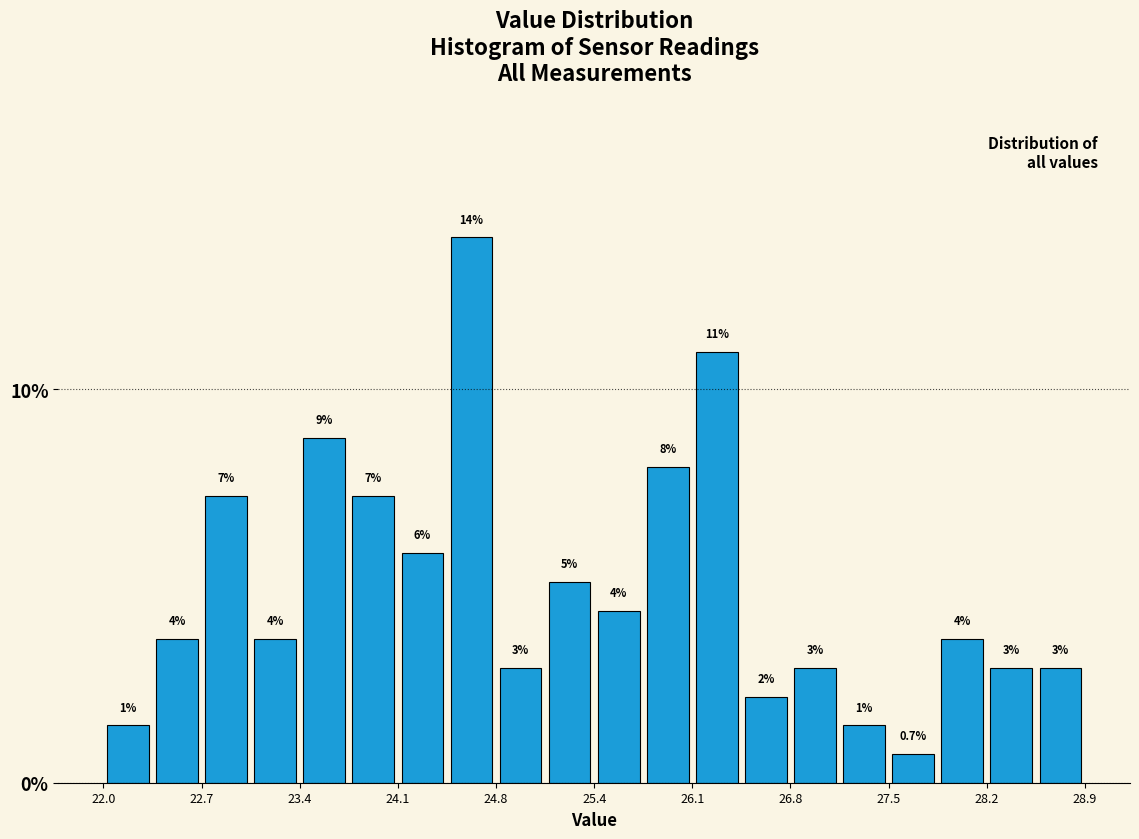

Around what value on the x-axis is the tallest bar? Give the approximate position of its centre, as read against the axis.

24.6